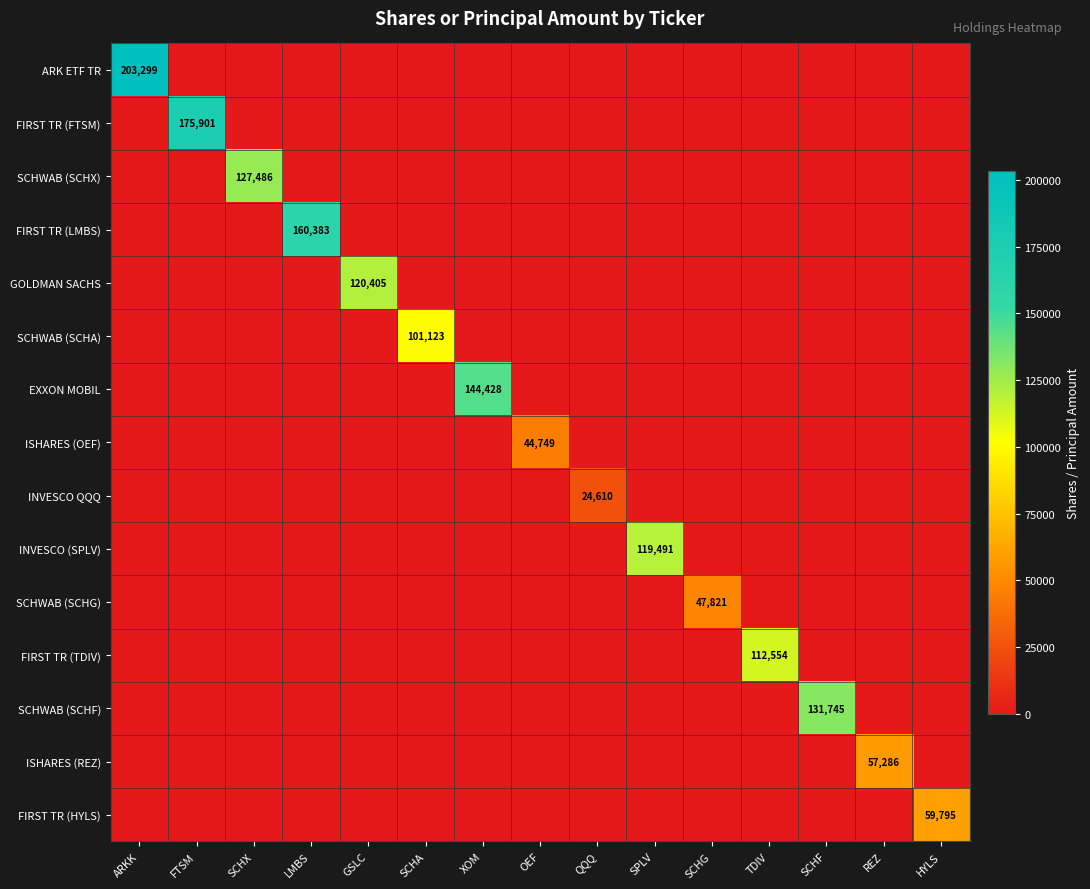

The ARK ETF TR series shows 203299 at ARKK. True or false?

True